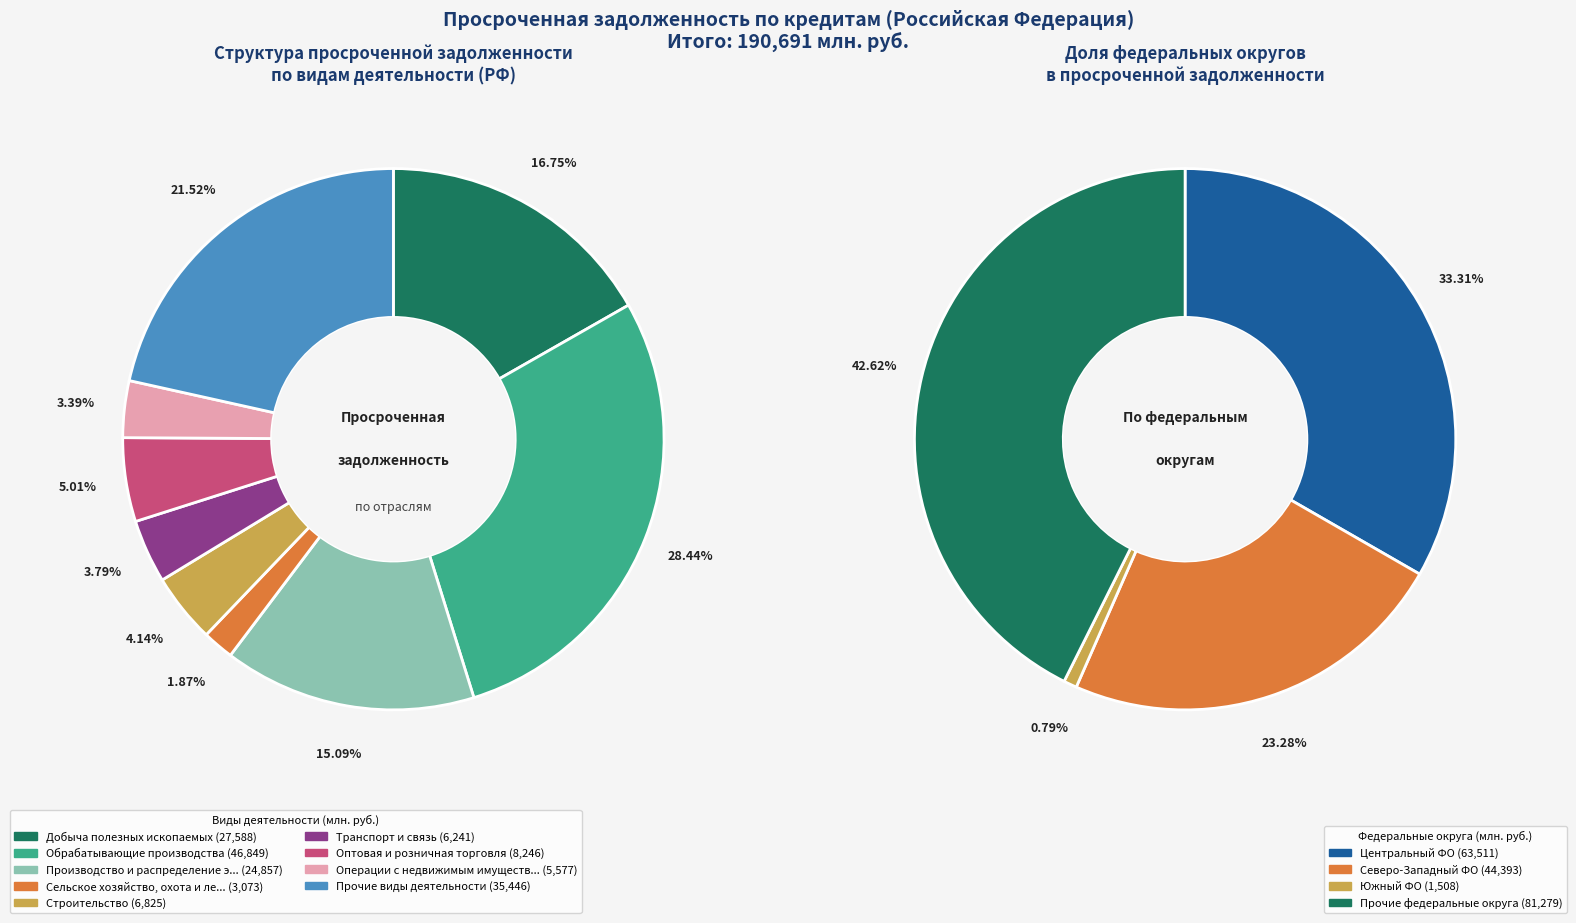

How many segments does this pie chart have?

9